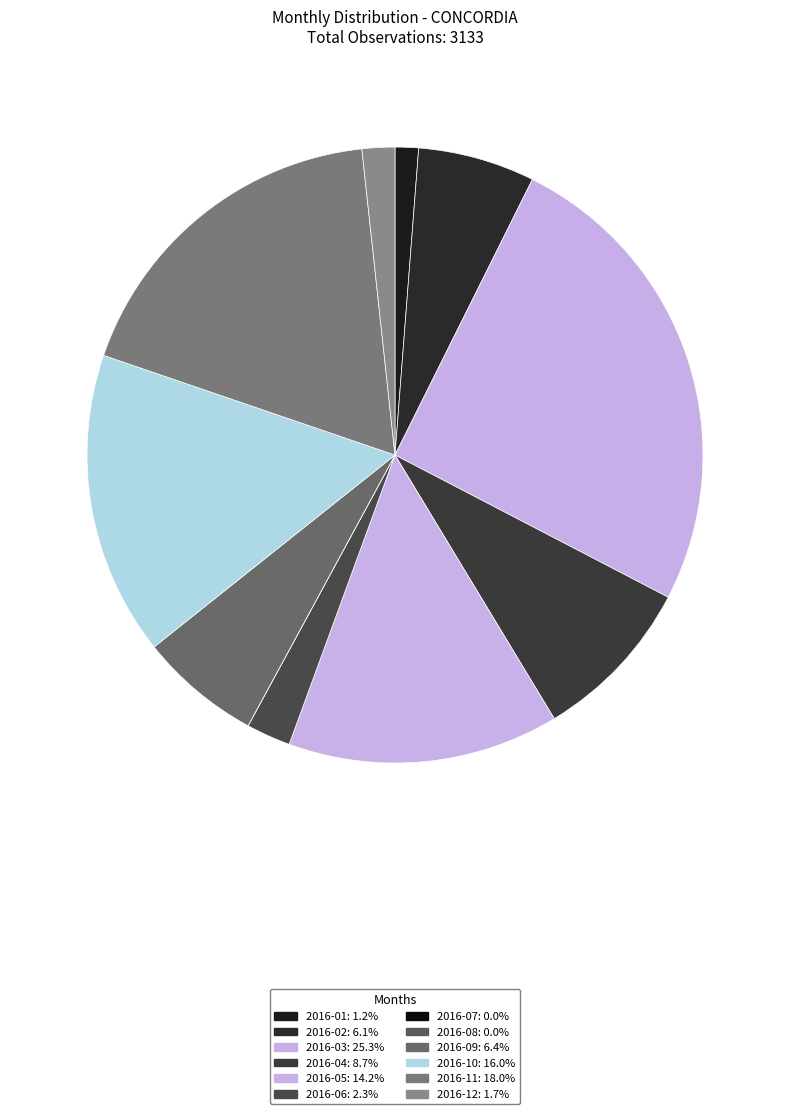

The 2016-12 slice represents 2% of the pie. True or false?

True